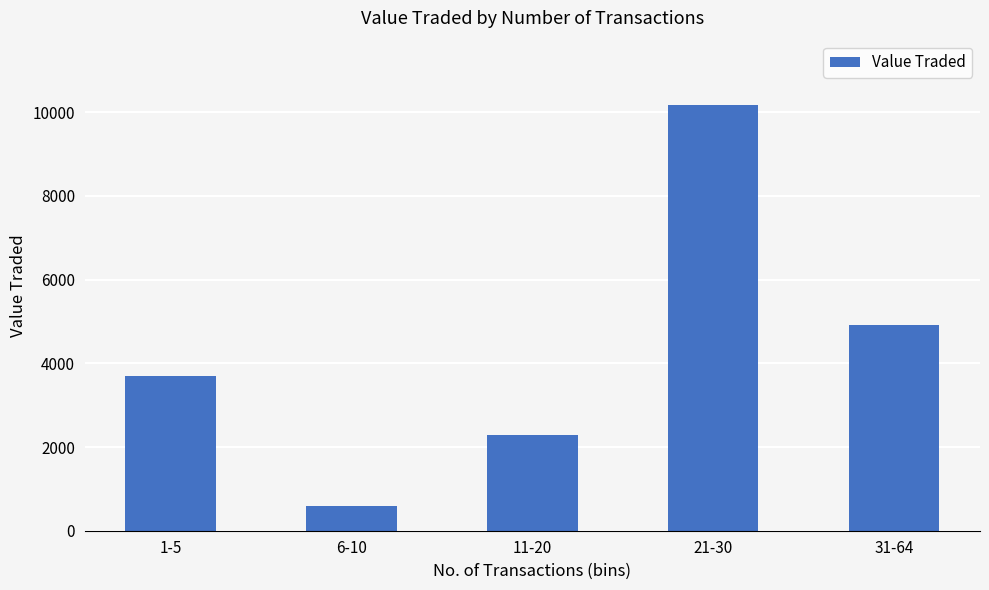

Which has a higher value, 6-10 or 31-64?

31-64